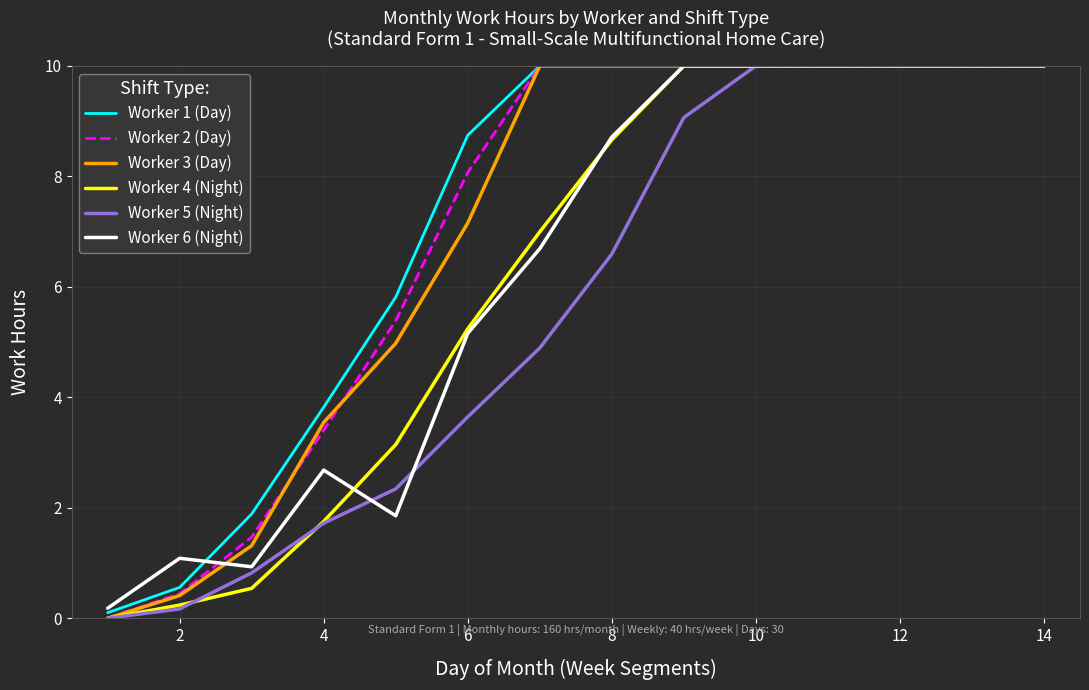

What is the greatest value displayed?

10.0